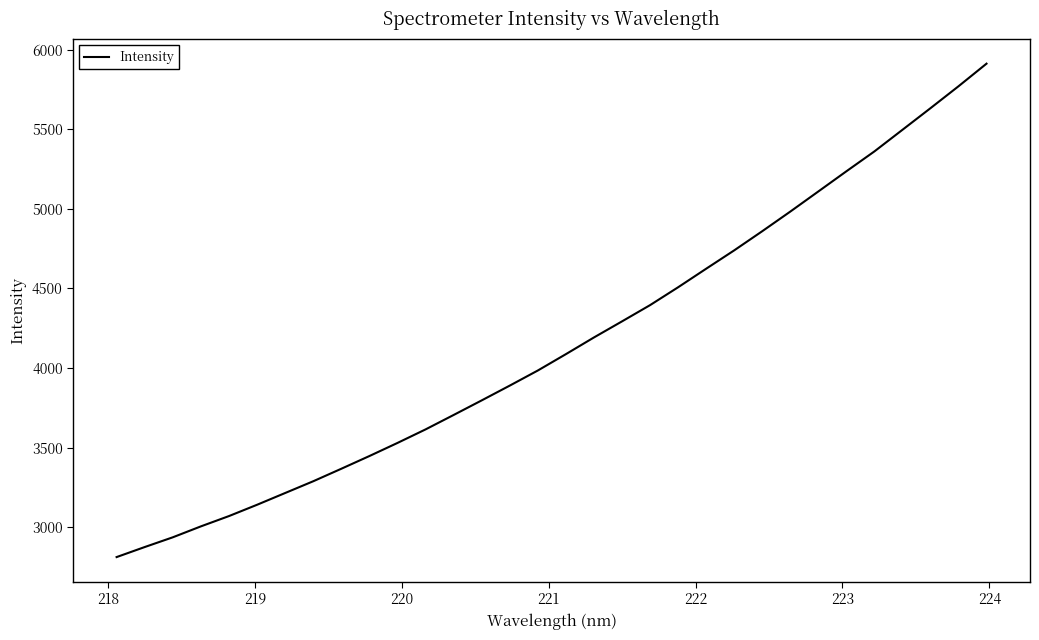

How many series are shown in this chart?

1